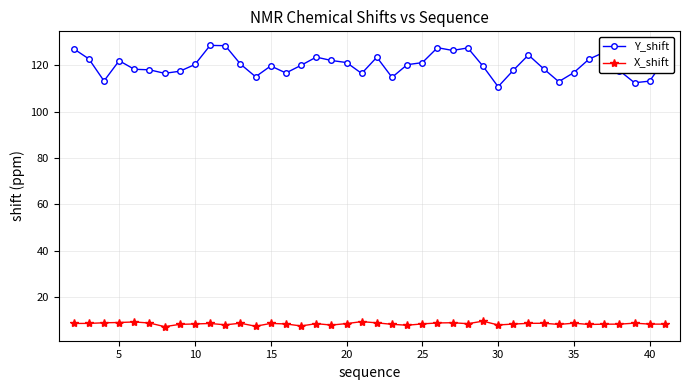

At how many categories does at least one series exceed 97?

40